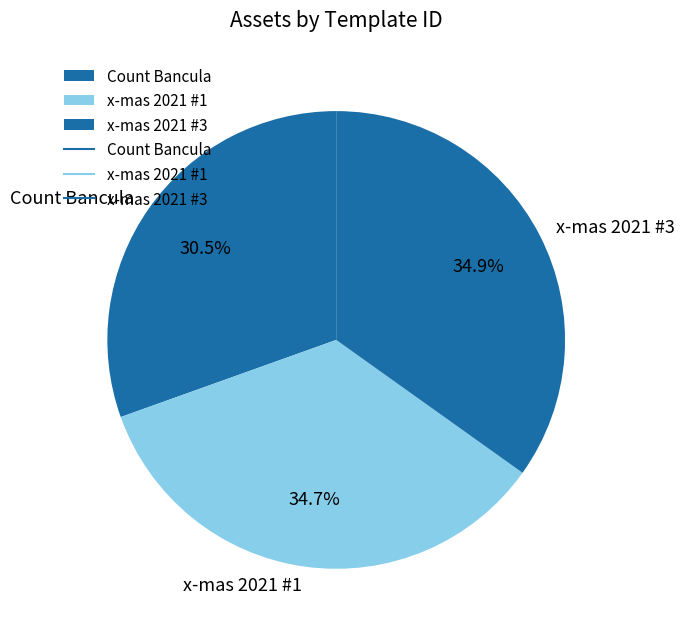

To the nearest percent, what portion does x-mas 2021 #1 represent?

35%